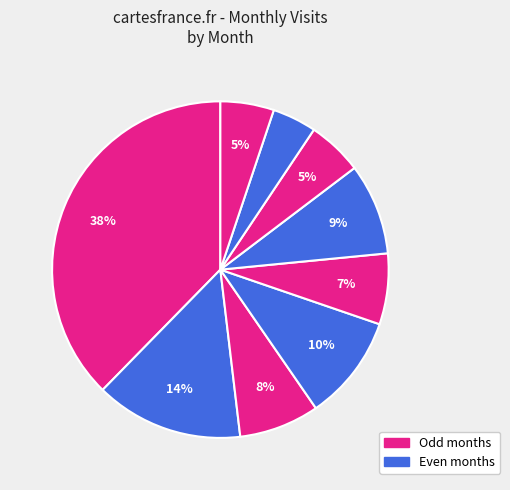

Count the number of slices in the pie.

9